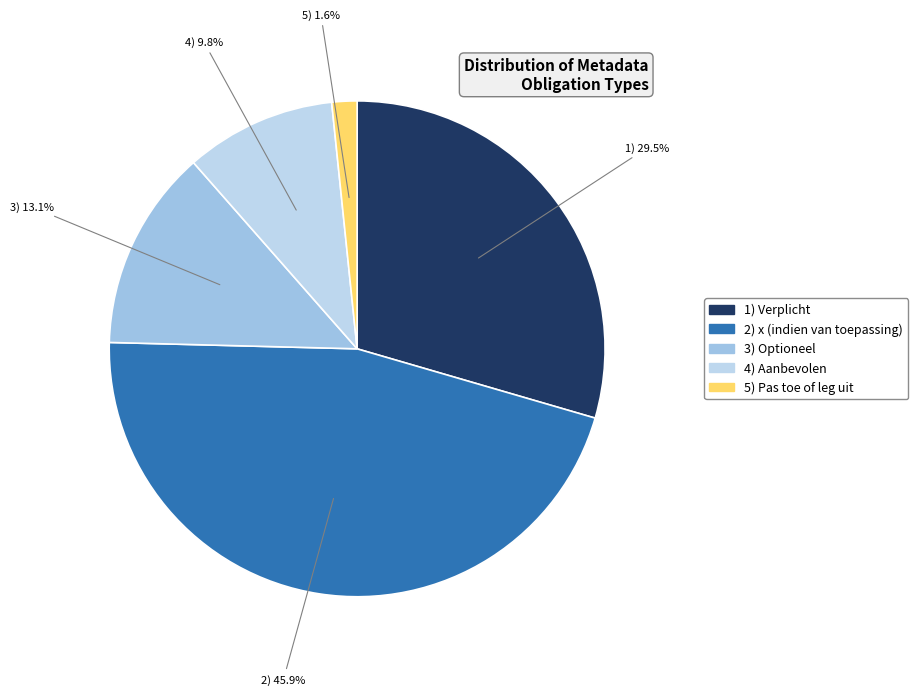

How many segments does this pie chart have?

5